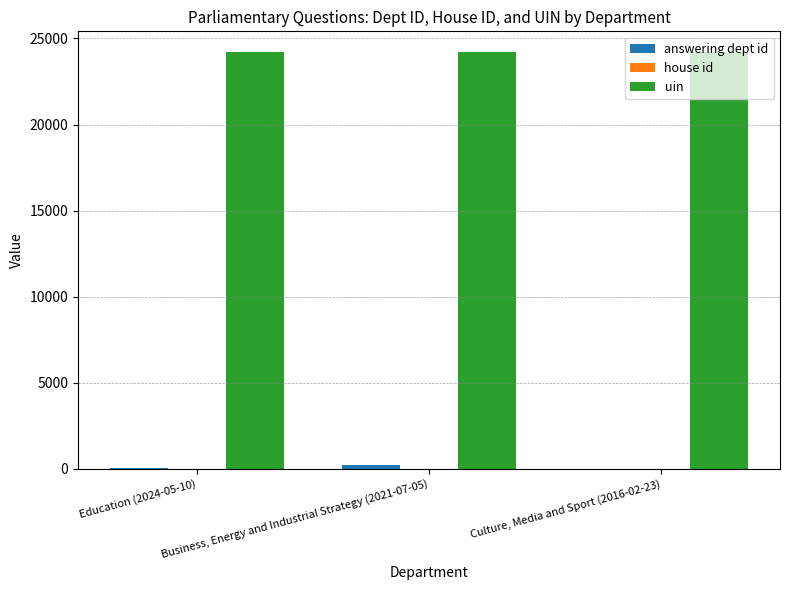

Which series has the largest total across all categories?

uin